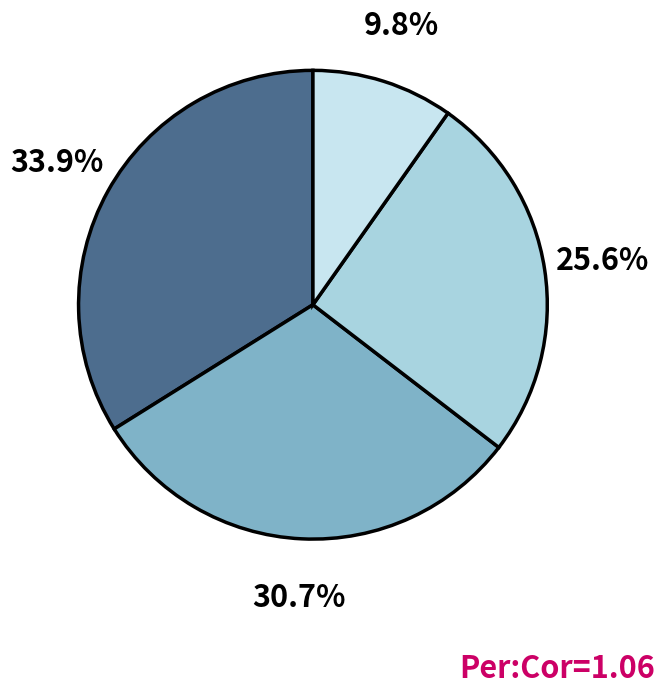

Does any single category account for the majority?

No